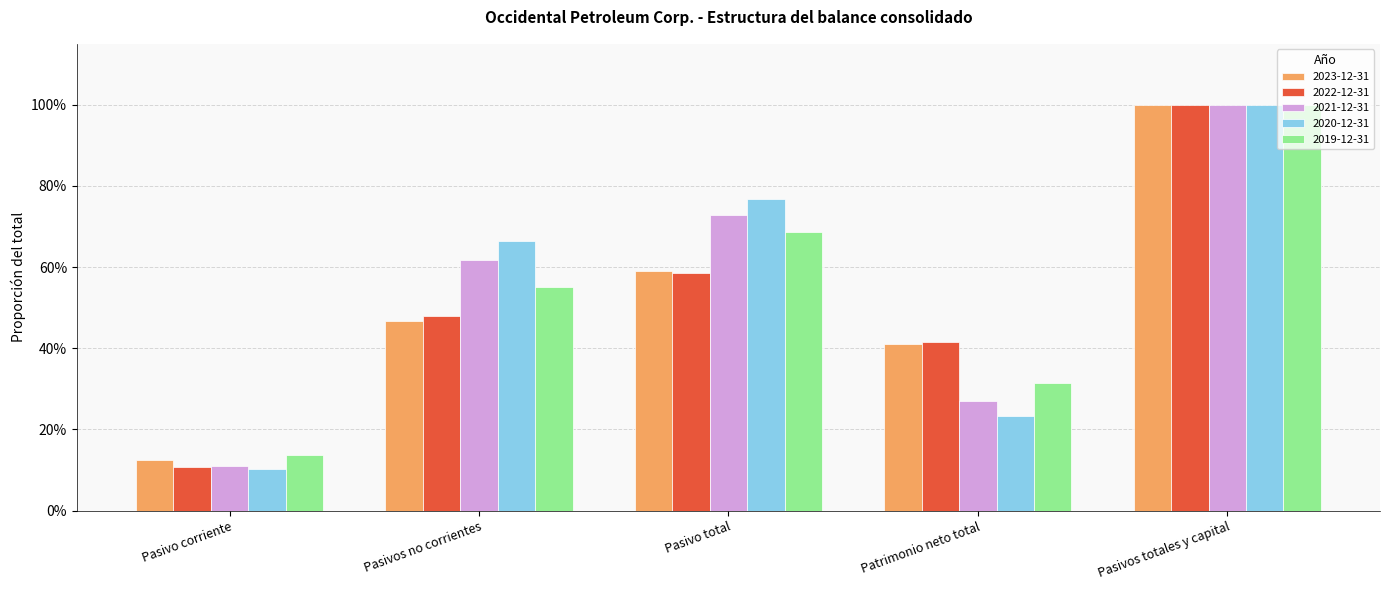

Reading right to left, list all the values displayed in this chart.

2023-12-31: 1.0	0.4	0.6	0.5	0.1
2022-12-31: 1.0	0.4	0.6	0.5	0.1
2021-12-31: 1.0	0.3	0.7	0.6	0.1
2020-12-31: 1.0	0.2	0.8	0.7	0.1
2019-12-31: 1.0	0.3	0.7	0.6	0.1